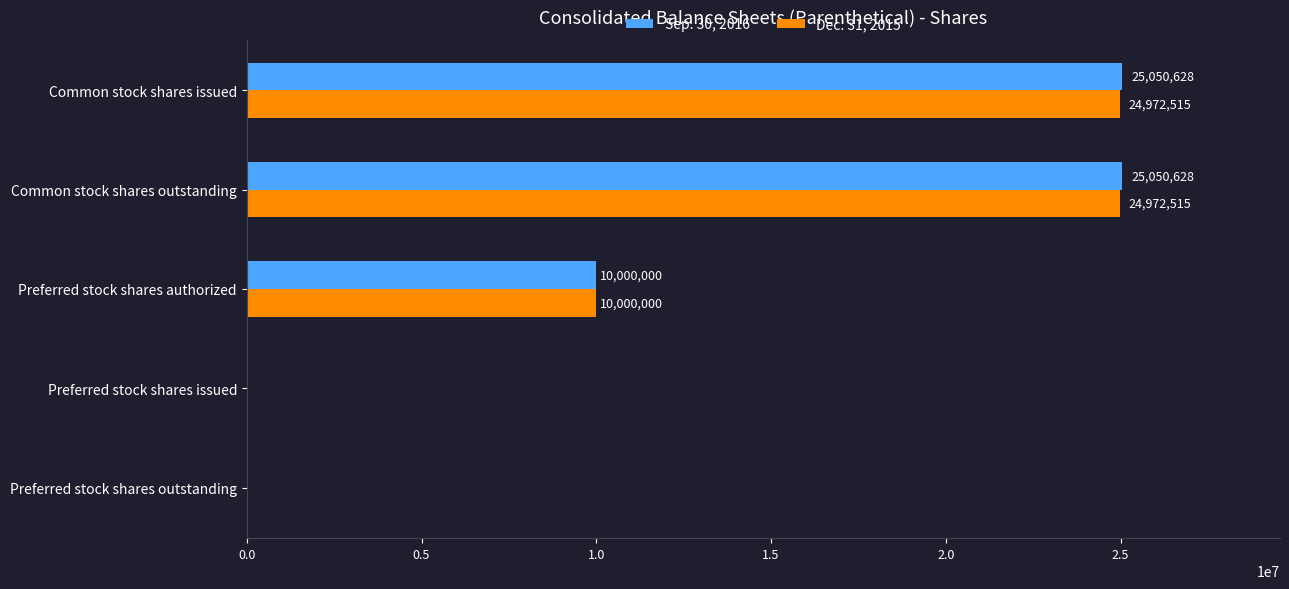

What is the greatest value displayed?

25050628